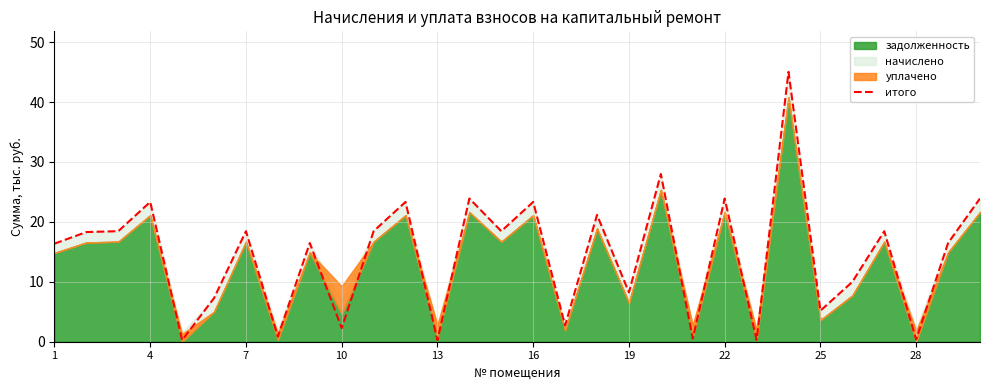

Is it true that итого equals 37.9 at 16?

False